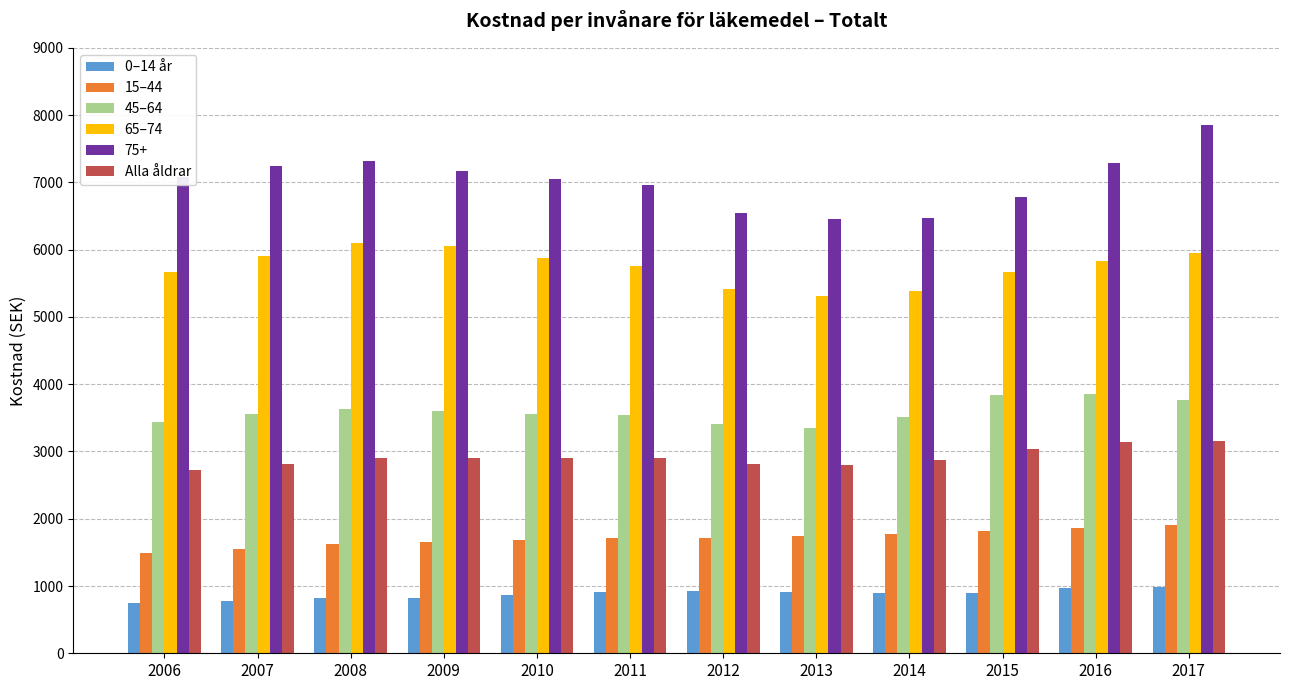

At 2012, list the series in order from largest to smallest.

75+, 65–74, 45–64, Alla åldrar, 15–44, 0–14 år